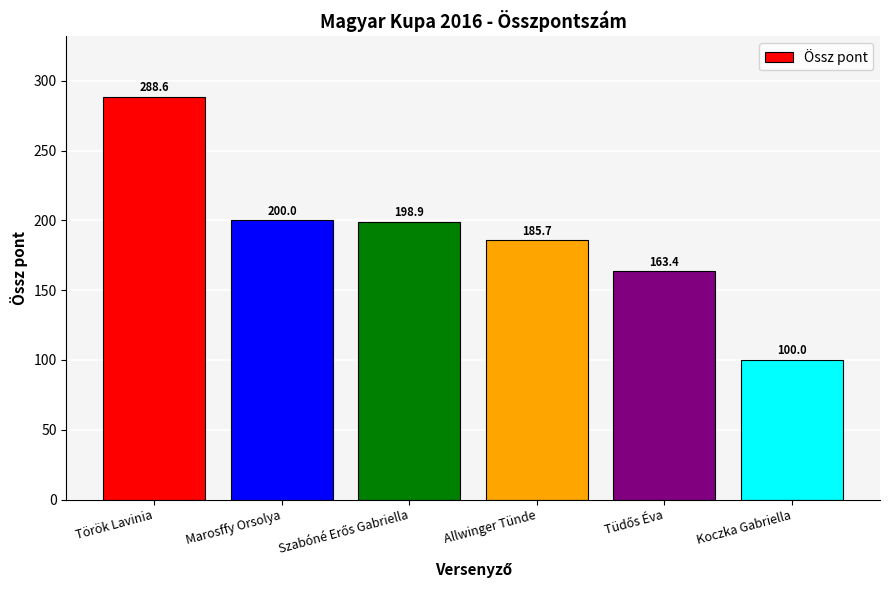

What is the average value?

189.4